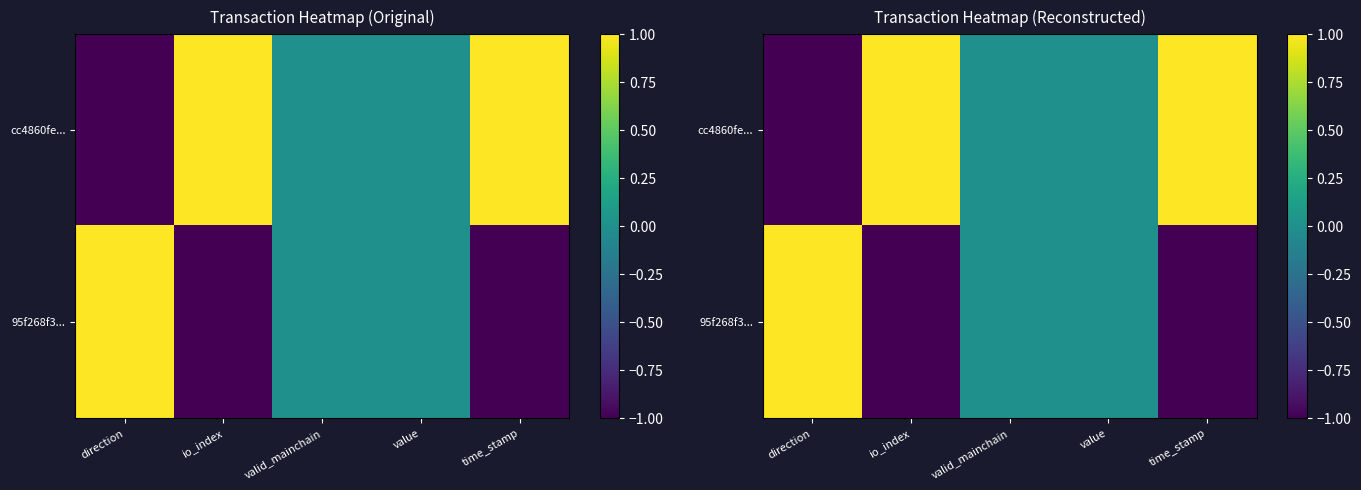

What is the difference between the maximum and minimum values in the 95f268f3... series?

2